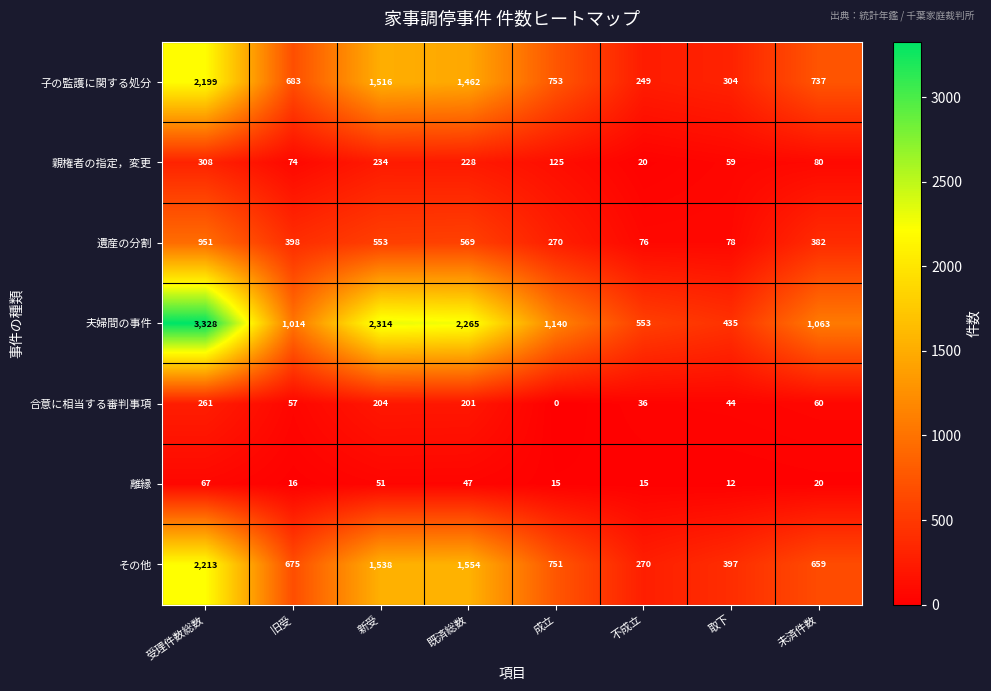

What is the greatest value displayed?

3328